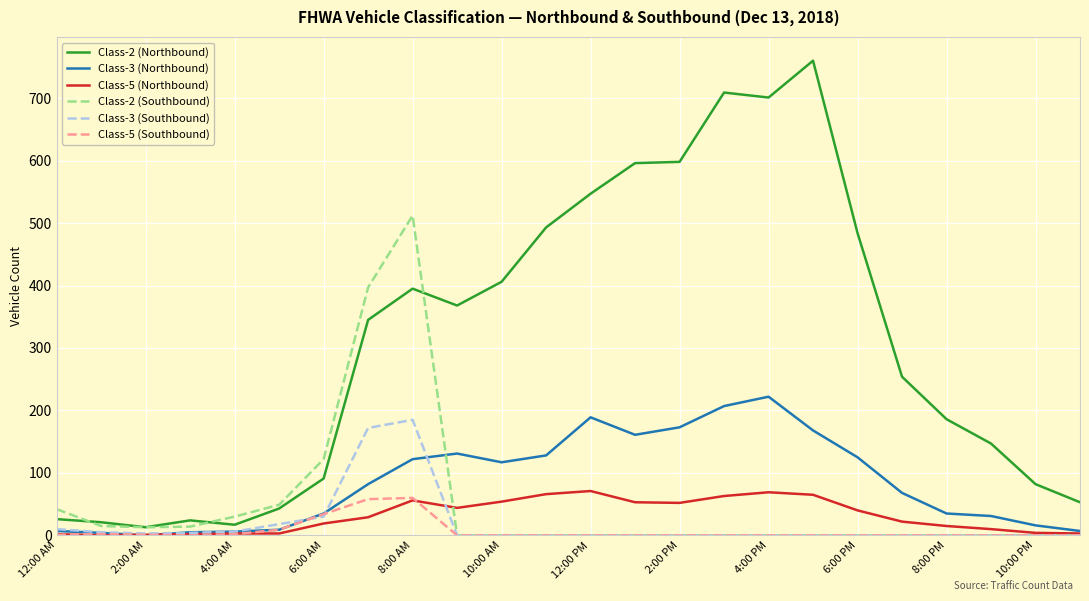

Which series has the largest total across all categories?

Class-2 (Northbound)